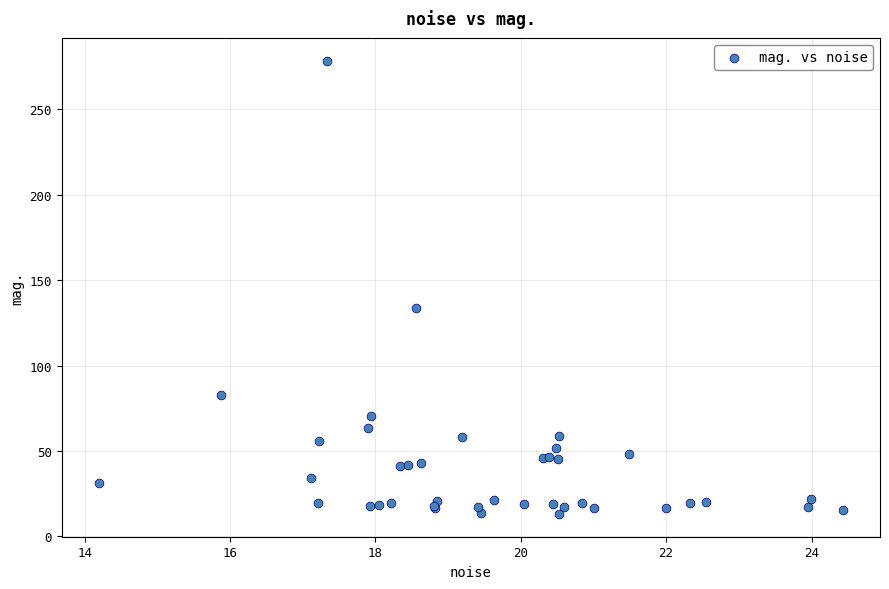

What Y value in the scatter plot is closest to 145?

134.0